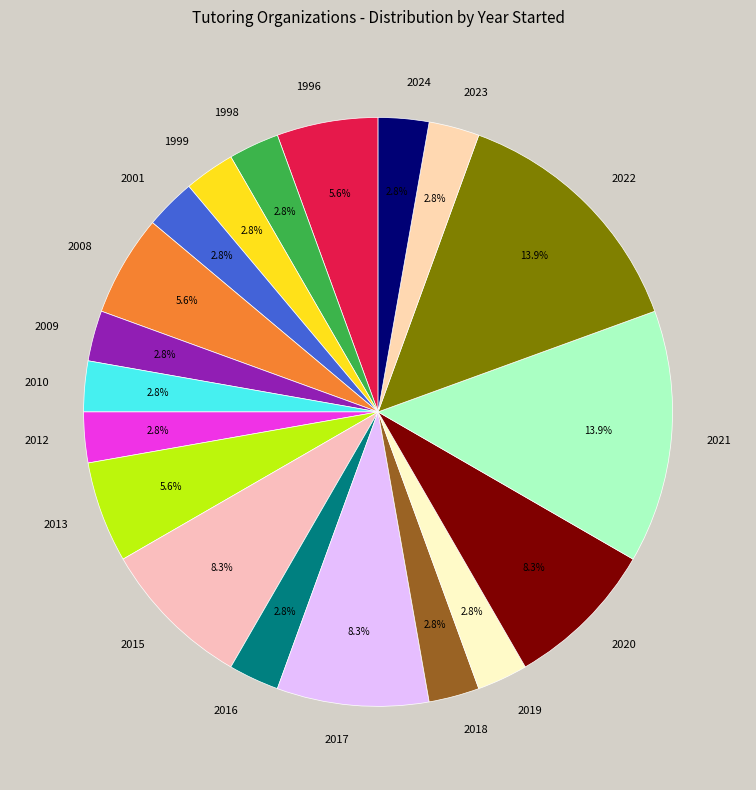

How much of the chart is everything except 2019?

97.2%